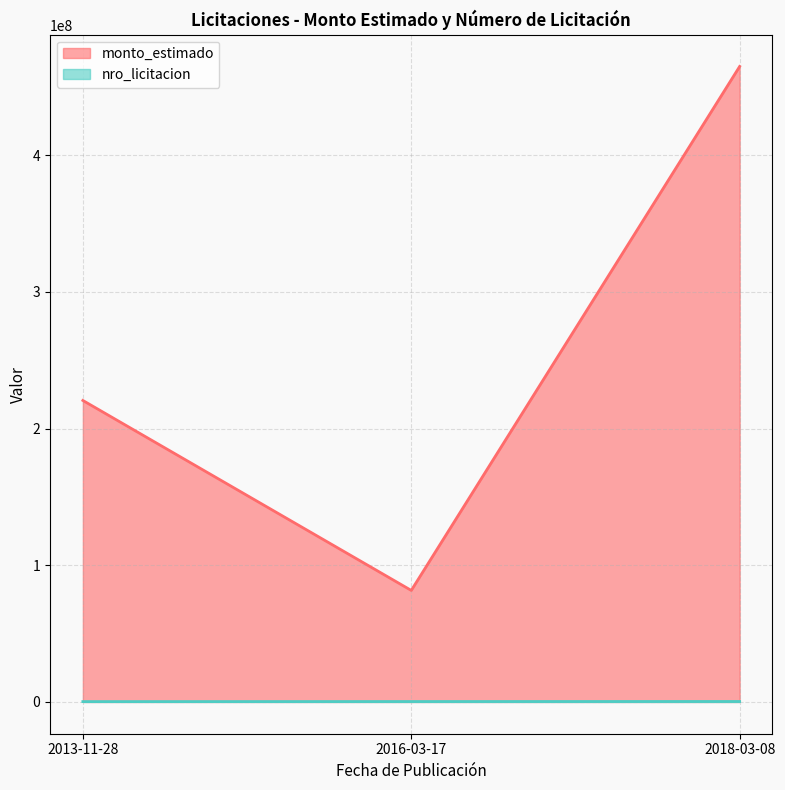

What is the sum of the monto_estimado values at 2018-03-08 and 2013-11-28?

685464000